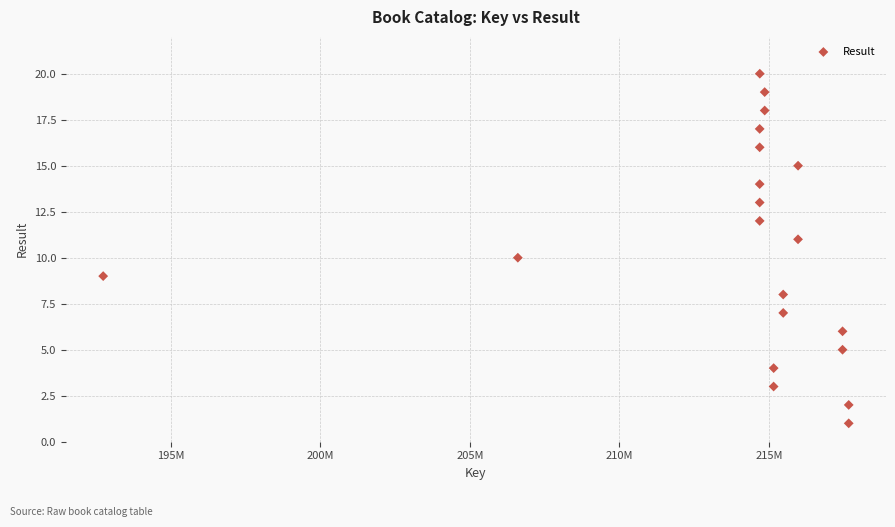

What is the range of Y values (max minus min)?

19